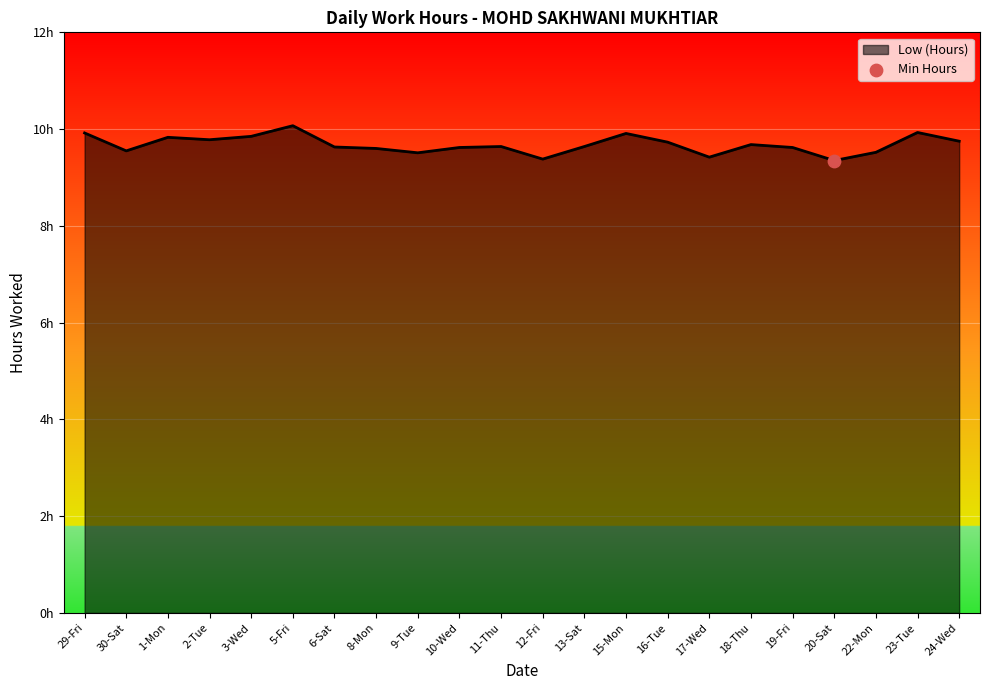

What is the ratio of the value at 2-Tue to the value at 24-Wed?

1.0